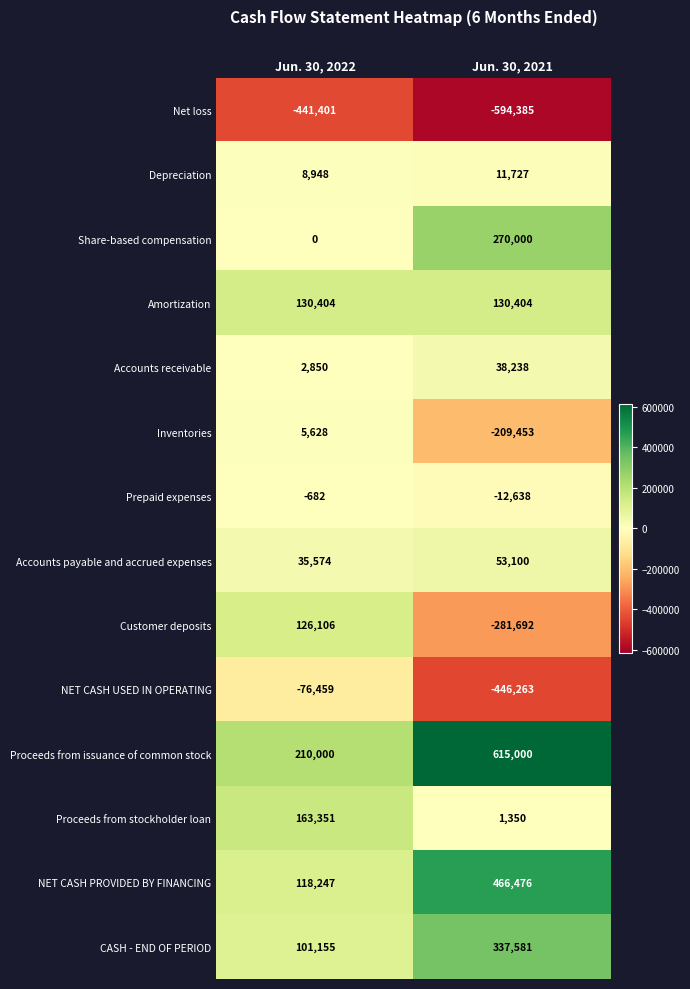

Reading left to right, extract all data points from this chart.

Net loss: -441401	-594385
Depreciation: 8948	11727
Share-based compensation: 0	270000
Amortization: 130404	130404
Accounts receivable: 2850	38238
Inventories: 5628	-209453
Prepaid expenses: -682	-12638
Accounts payable and accrued expenses: 35574	53100
Customer deposits: 126106	-281692
NET CASH USED IN OPERATING: -76459	-446263
Proceeds from issuance of common stock: 210000	615000
Proceeds from stockholder loan: 163351	1350
NET CASH PROVIDED BY FINANCING: 118247	466476
CASH - END OF PERIOD: 101155	337581